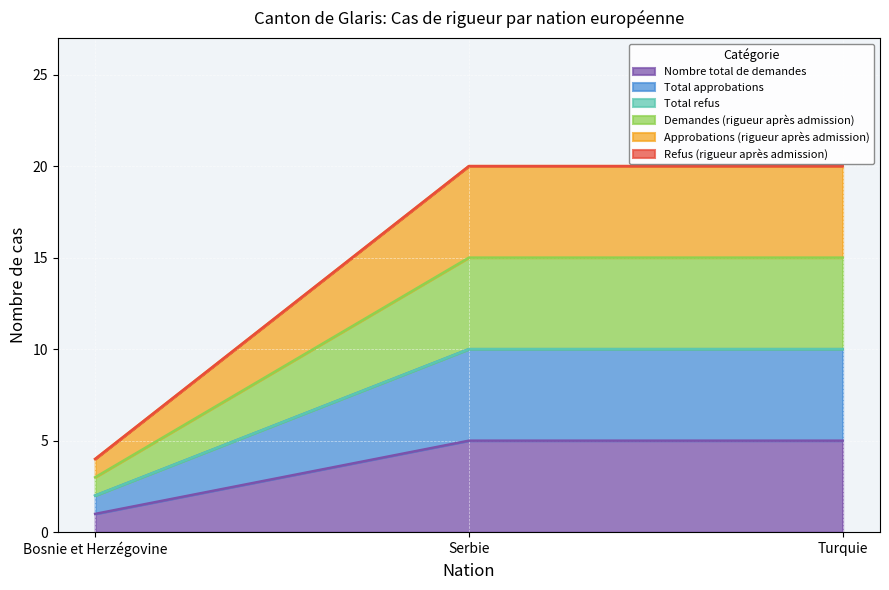

At Bosnie et Herzégovine, list the series in order from largest to smallest.

Approbations (rigueur après admission), Total approbations, Demandes (rigueur après admission), Nombre total de demandes